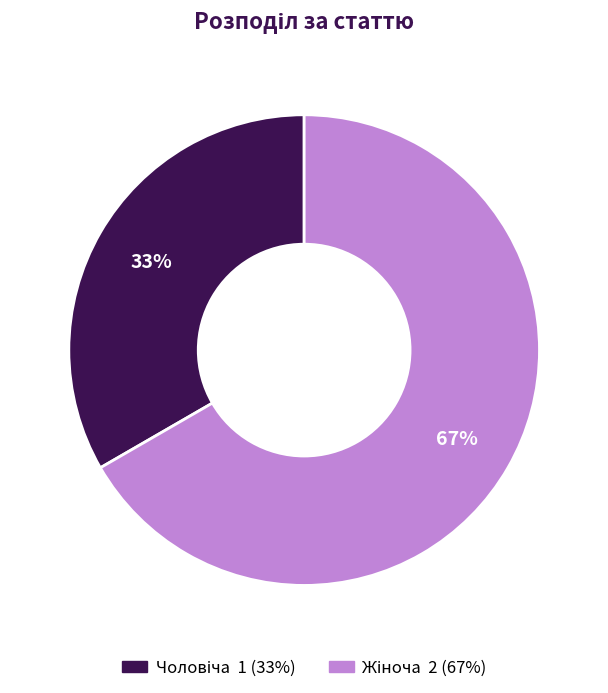

How many slices are in this pie chart?

2